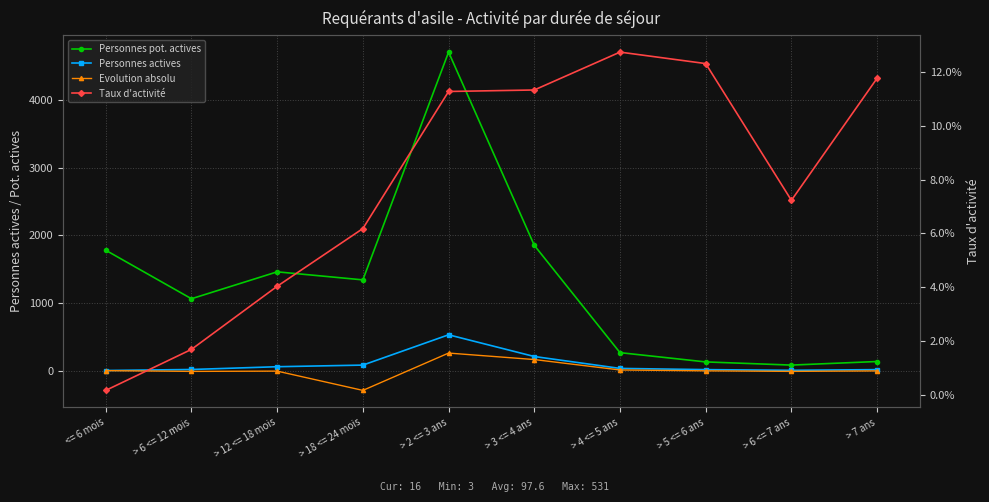

How many series are shown in this chart?

4